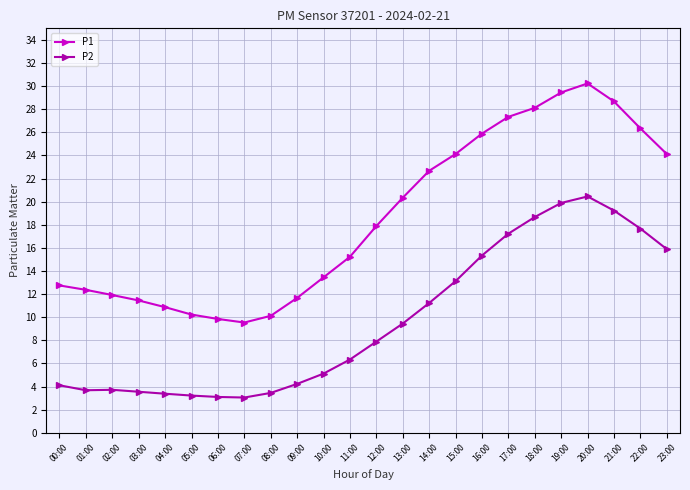

What is the total value across all series at 14:00?

33.9